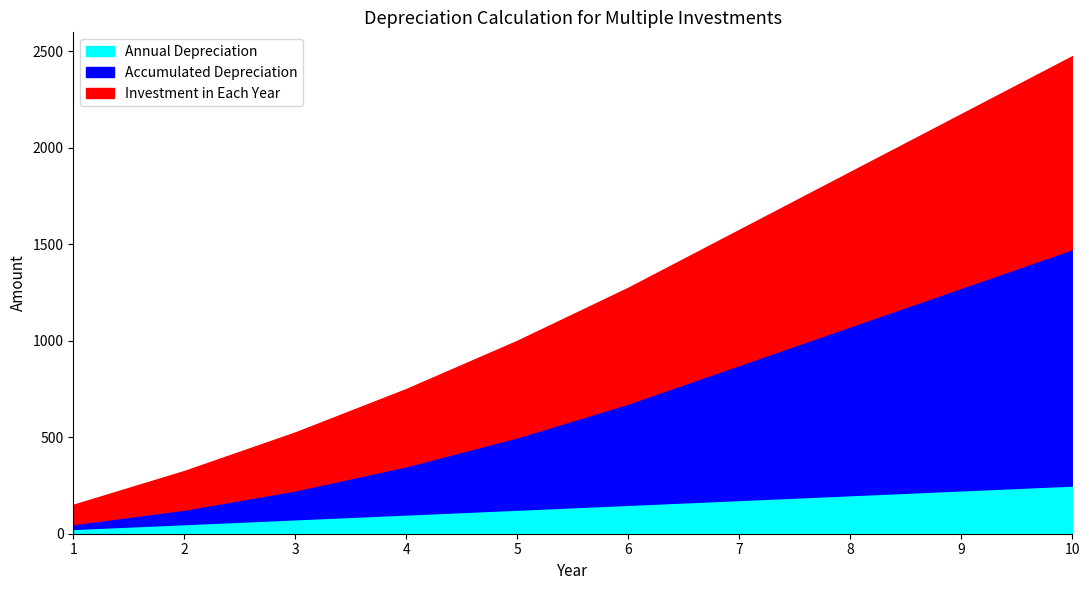

Which series has the largest range (max minus min)?

Accumulated Depreciation